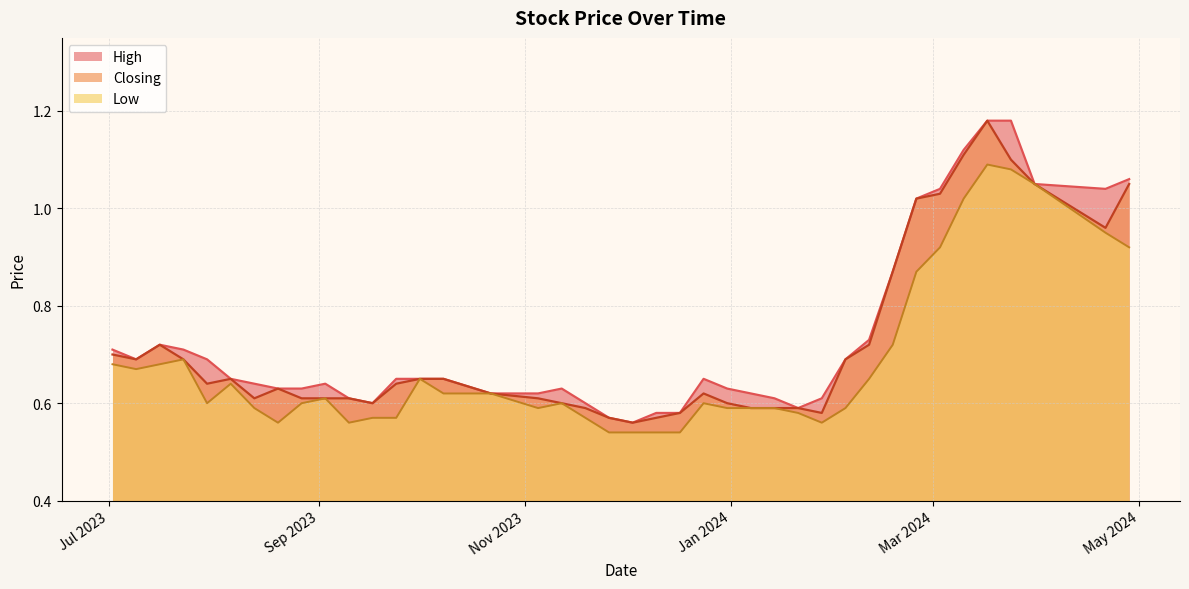

What is the average value of the Low series?

0.7